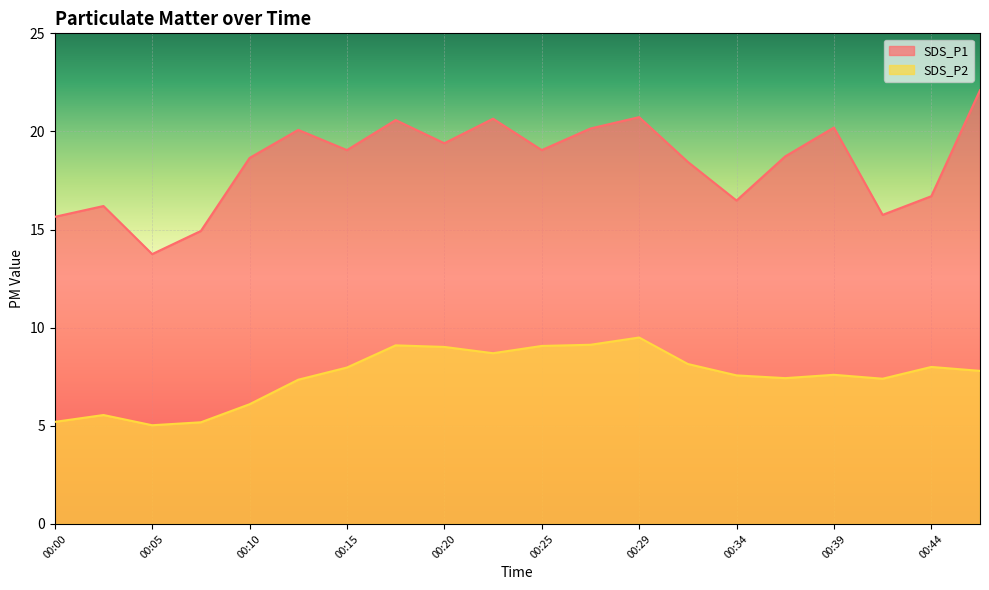

At which label does SDS_P1 reach its minimum?

00:05